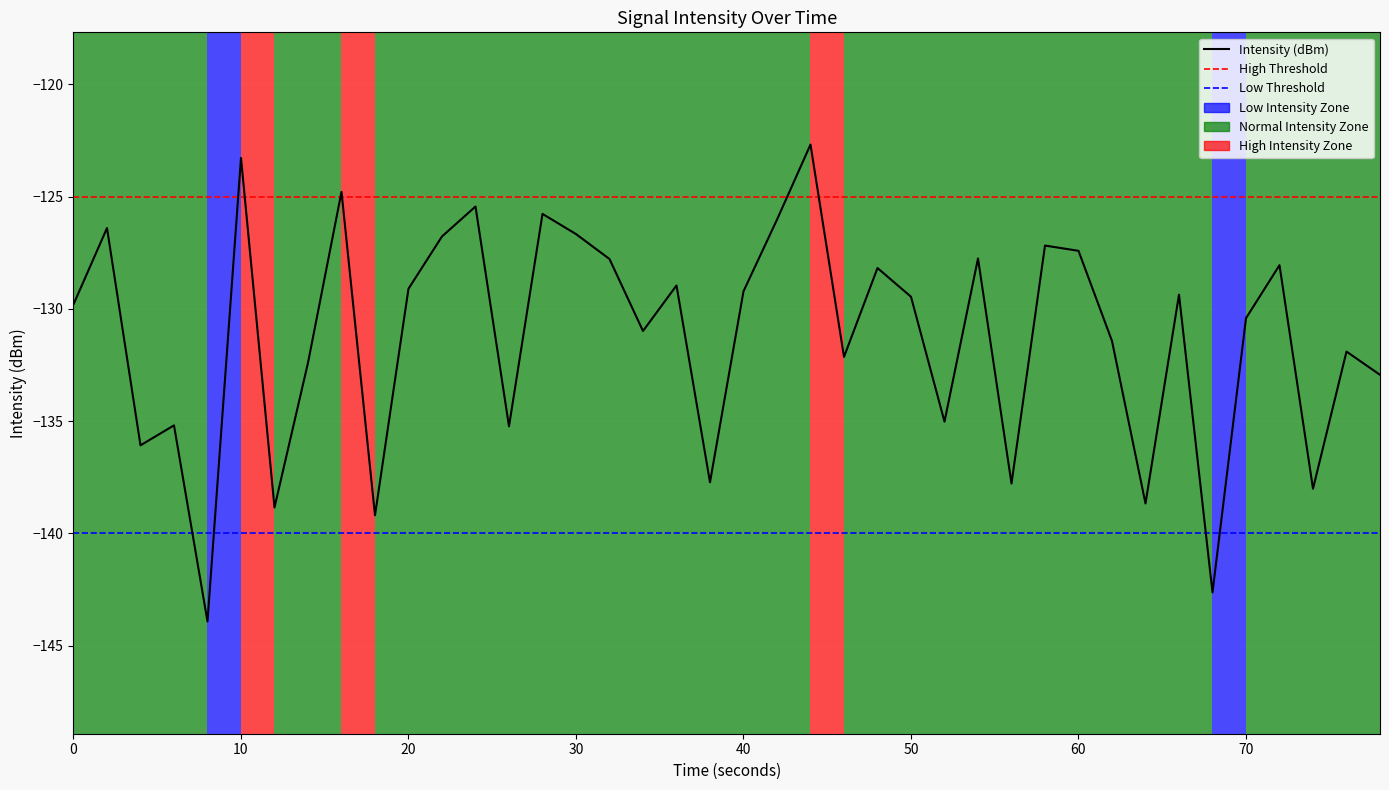

The Intensity (dBm) series shows -129.5 at 50. True or false?

True